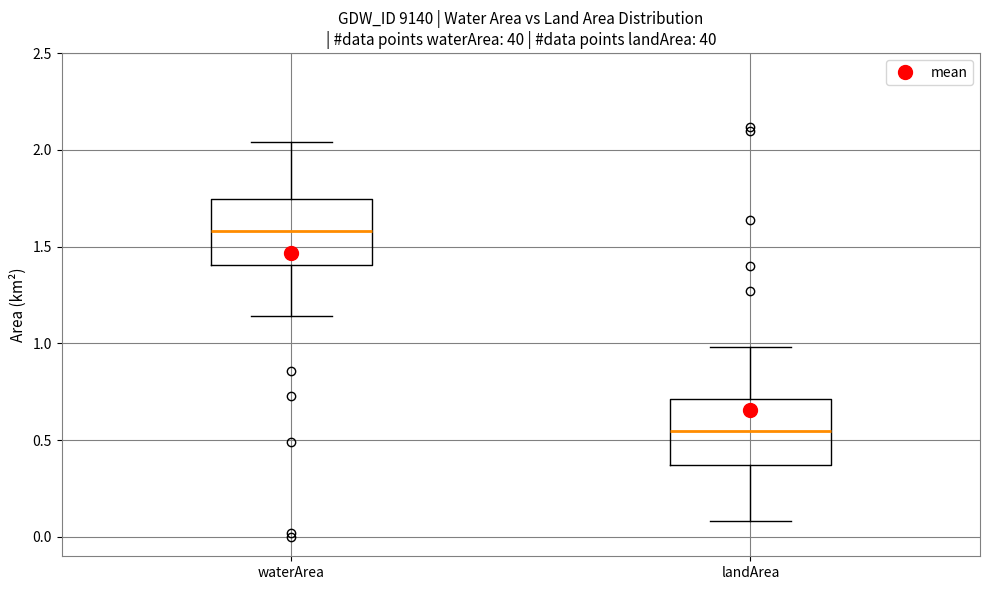

Which box's median line is the lowest?

landArea